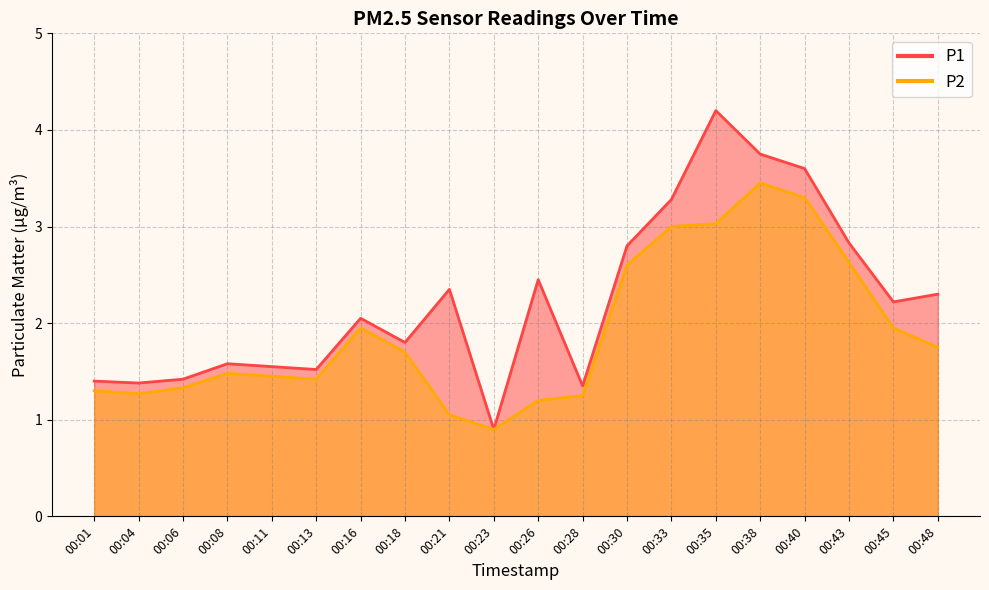

True or false: P1 has more than 1 interior local peaks.

True